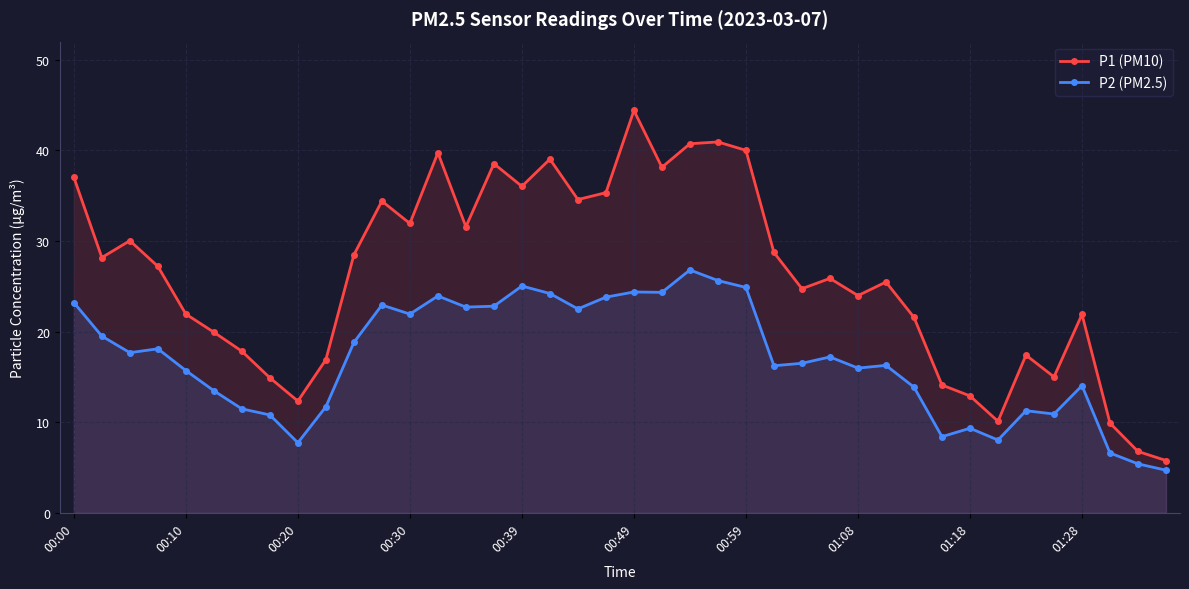

True or false: P1 (PM10) and P2 (PM2.5) cross at least once.

False